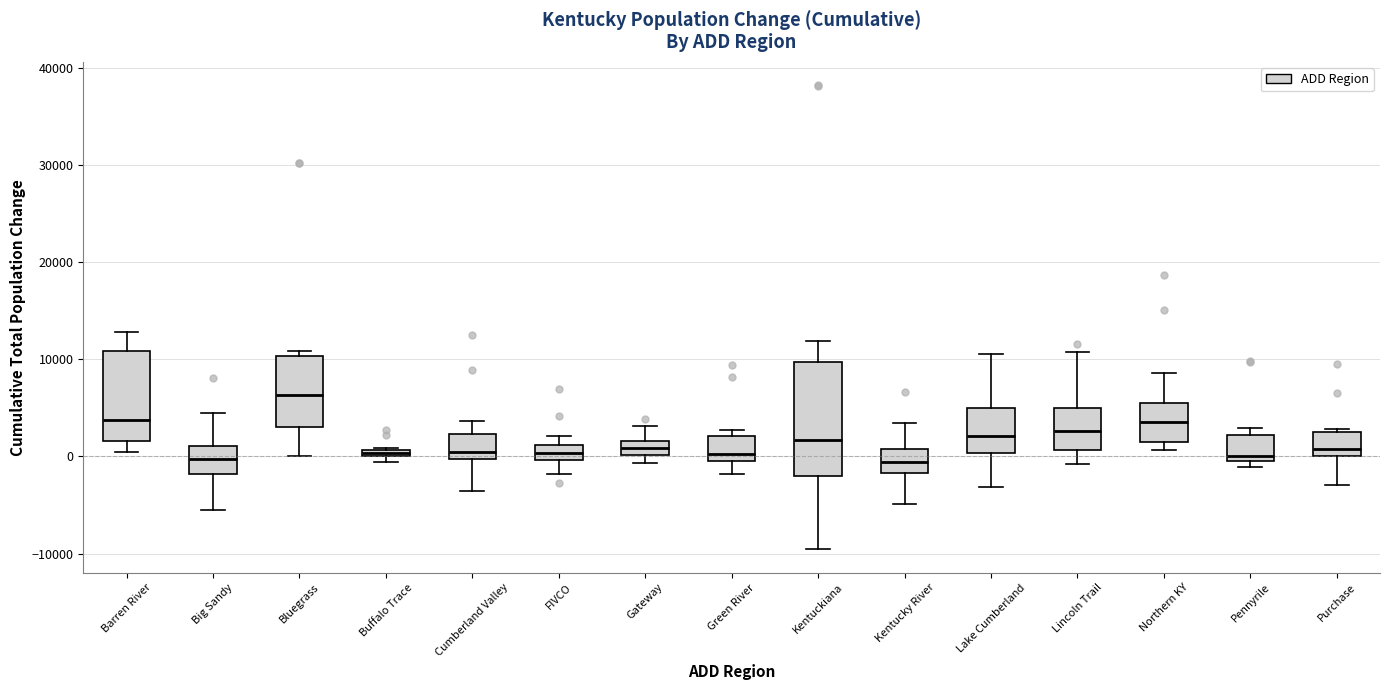

Where does the median line of the box for Northern KY sit on the y-axis? The values are not printed on the chart, so give them approximately, as read against the axis.

4000